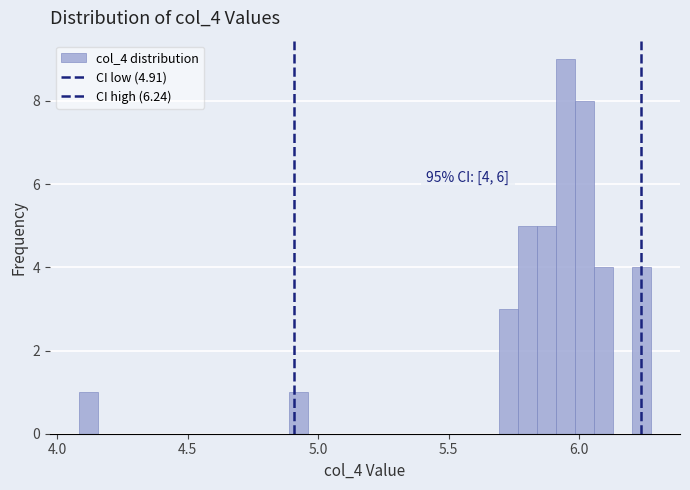

Read against the x-axis, roughly where is the centre of the tallest bar?

5.95